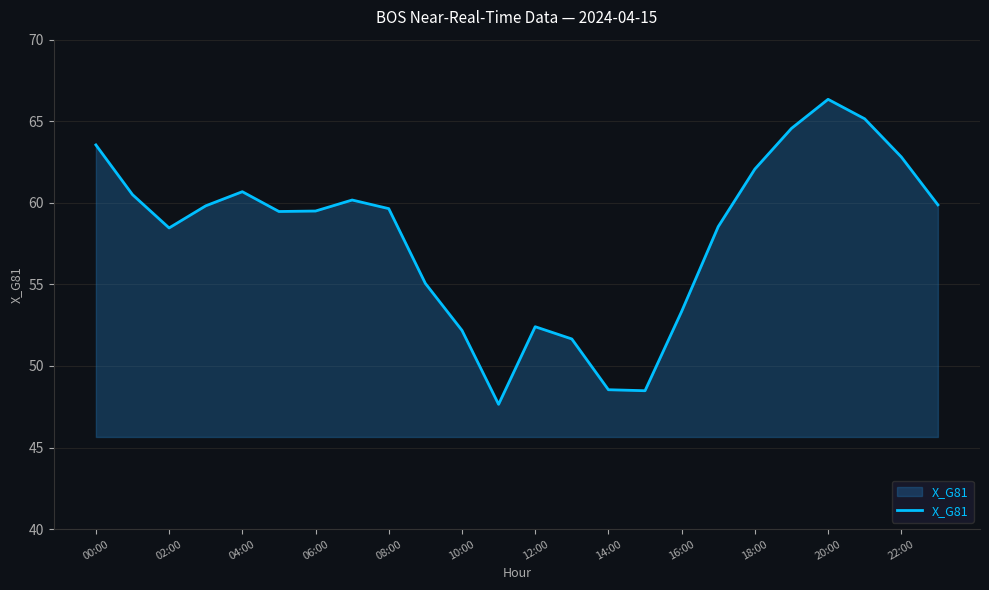

Does the chart have visible grid lines?

Yes